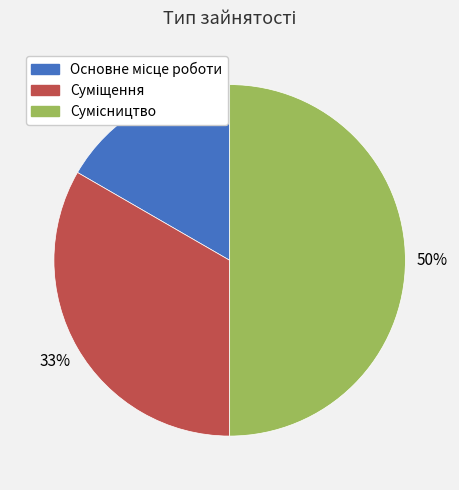

Count the number of slices in the pie.

3